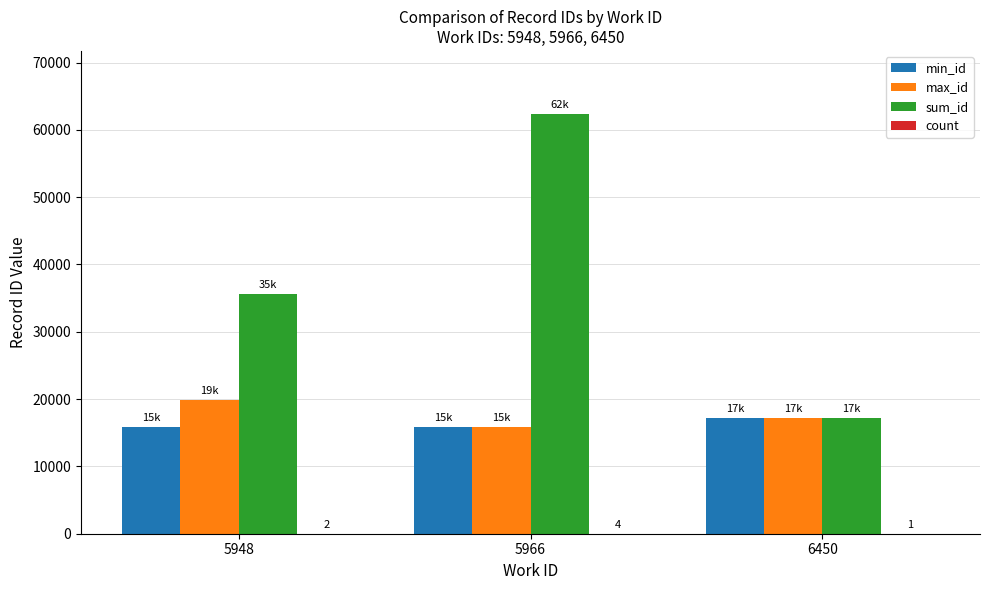

At which category is the sum across all series the highest?

5966